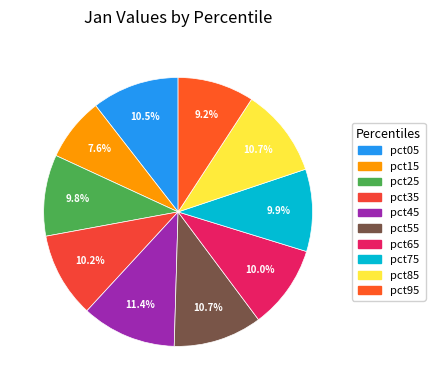

To the nearest percent, what portion does pct85 represent?

11%